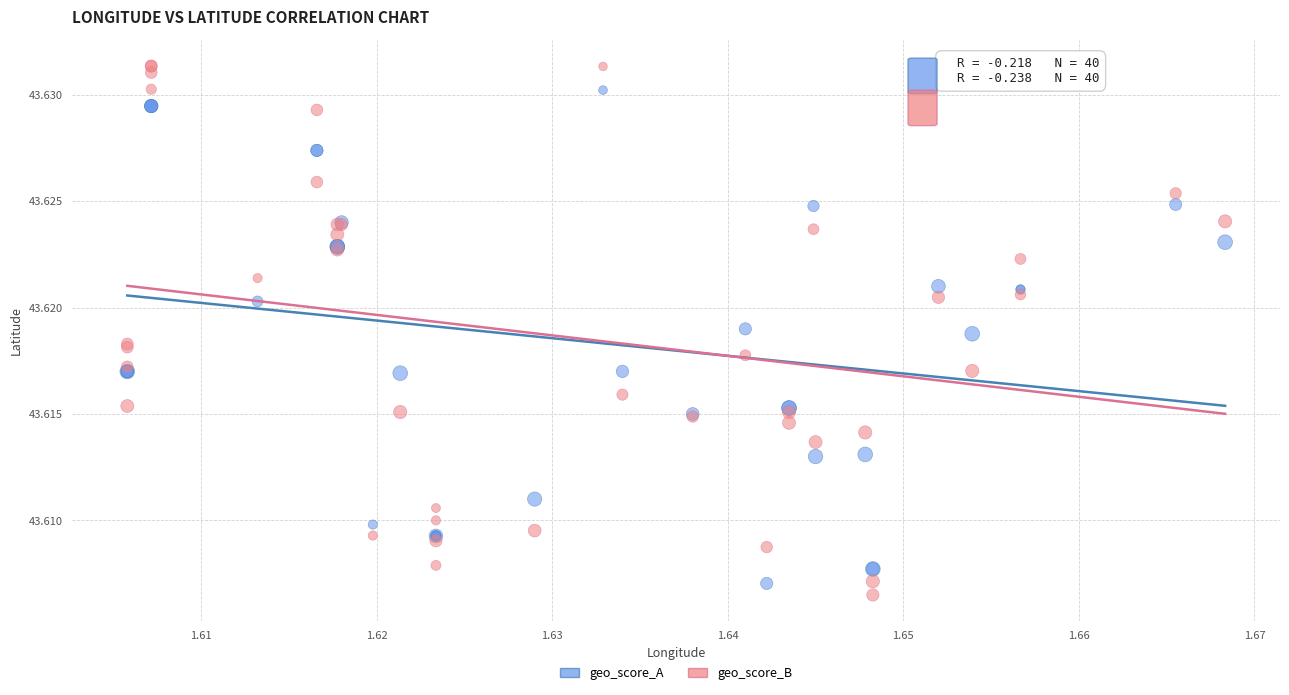

Which series has the widest spread of Y values?

geo_score_B